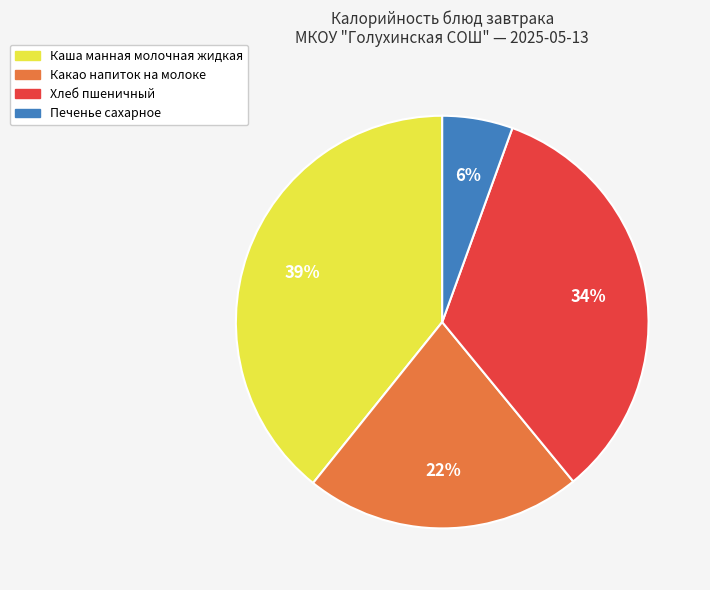

Which category has the biggest portion of the pie?

Каша манная молочная жидкая